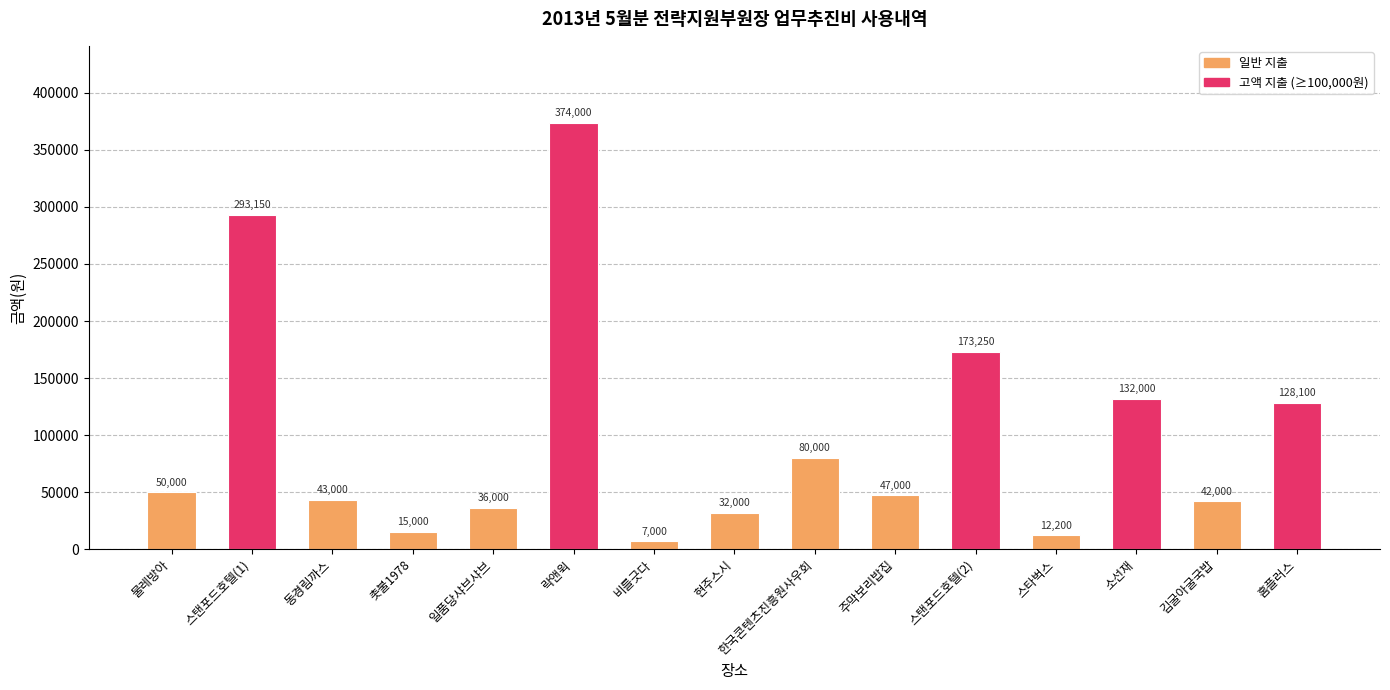

Rank the categories by value from lowest to highest.

비를긋다, 스타벅스, 촛불1978, 현주스시, 일품당샤브샤브, 김굴아굴국밥, 동경림까스, 주막보리밥집, 물레방아, 한국콘텐츠진흥원사우회, 홈플러스, 소선재, 스탠포드호텔(2), 스탠포드호텔(1), 락앤윅